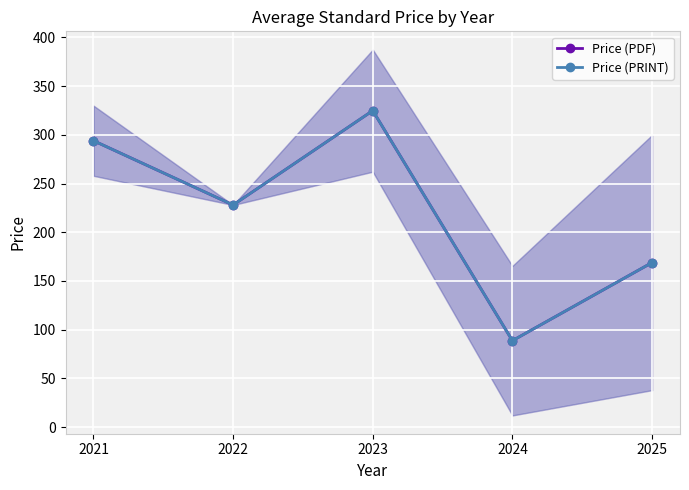

Reading left to right, transcribe all the data shown in this chart.

Price (PDF): 294.0	228.0	324.9	88.7	168.9
Price (PRINT): 294.0	228.0	324.9	88.7	168.9